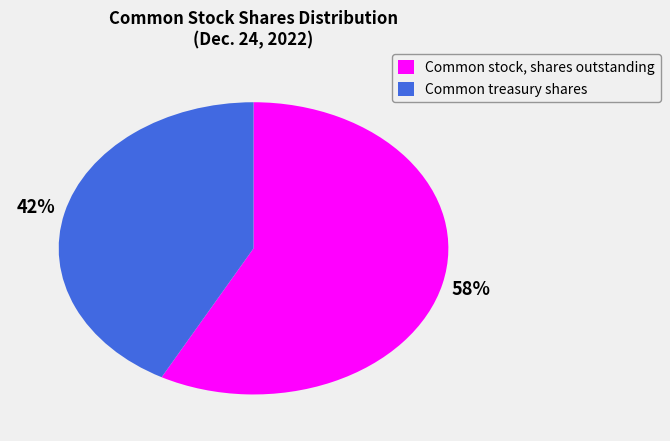

To the nearest percent, what portion does Common treasury shares represent?

42%